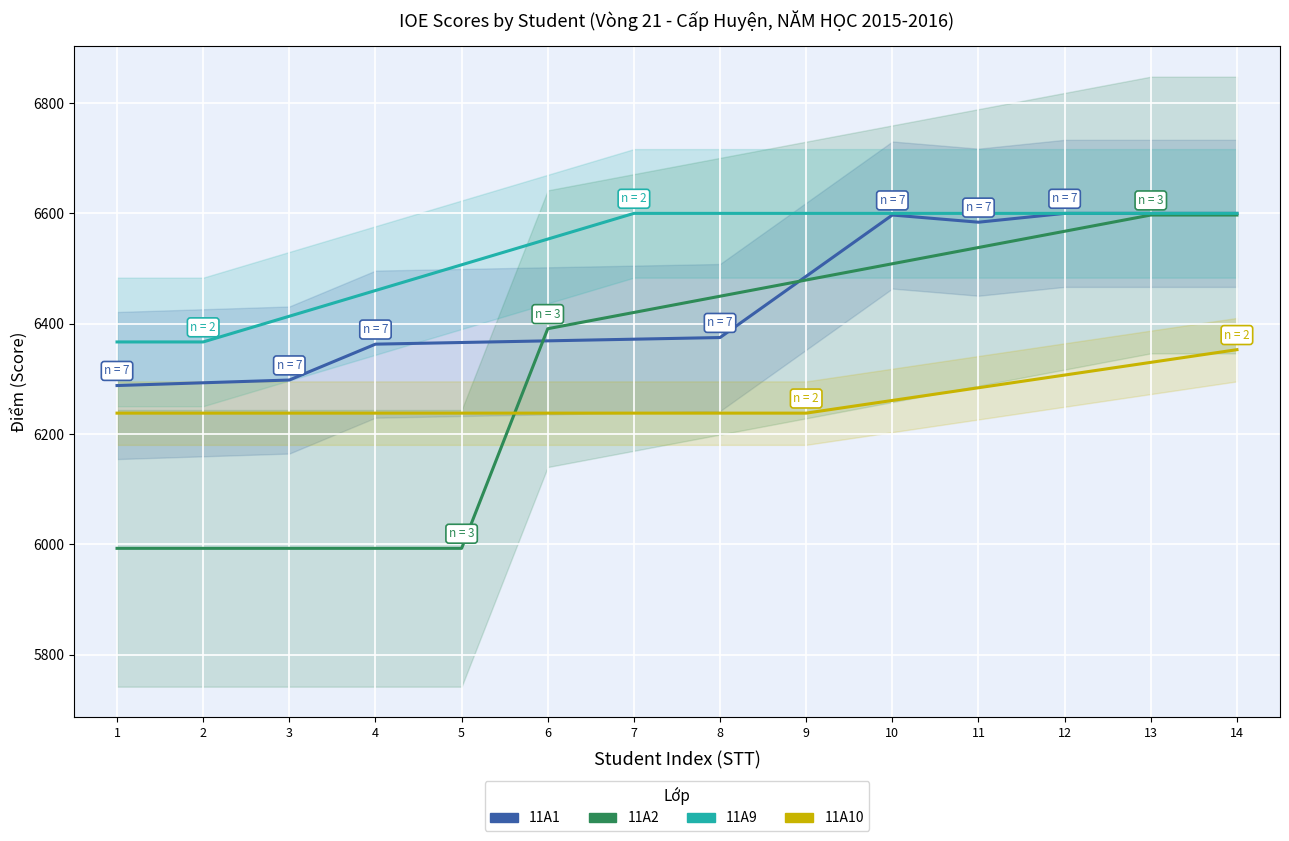

Which series has the largest total across all categories?

11A9